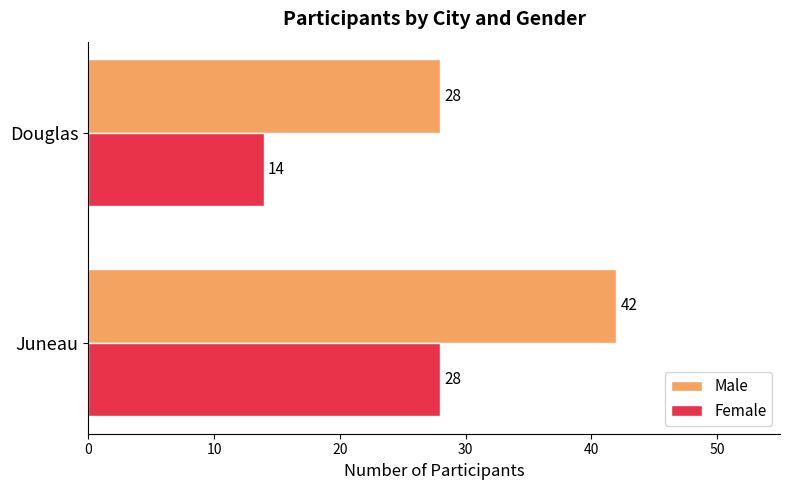

Is it true that Female equals 28 at Juneau?

True